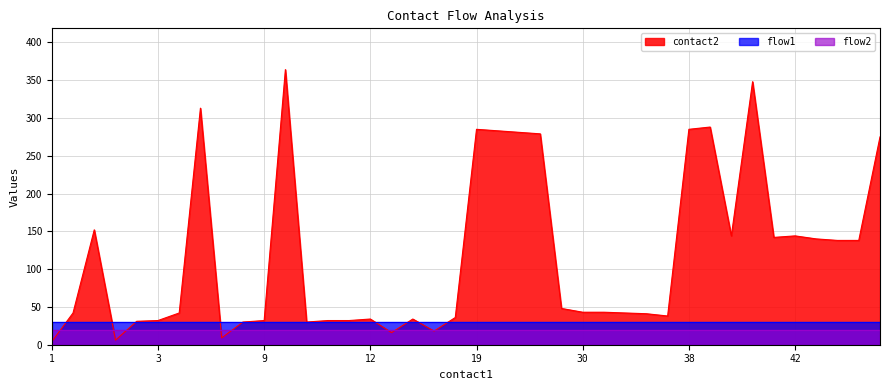

The value of flow2 at 9 is 20. True or false?

True